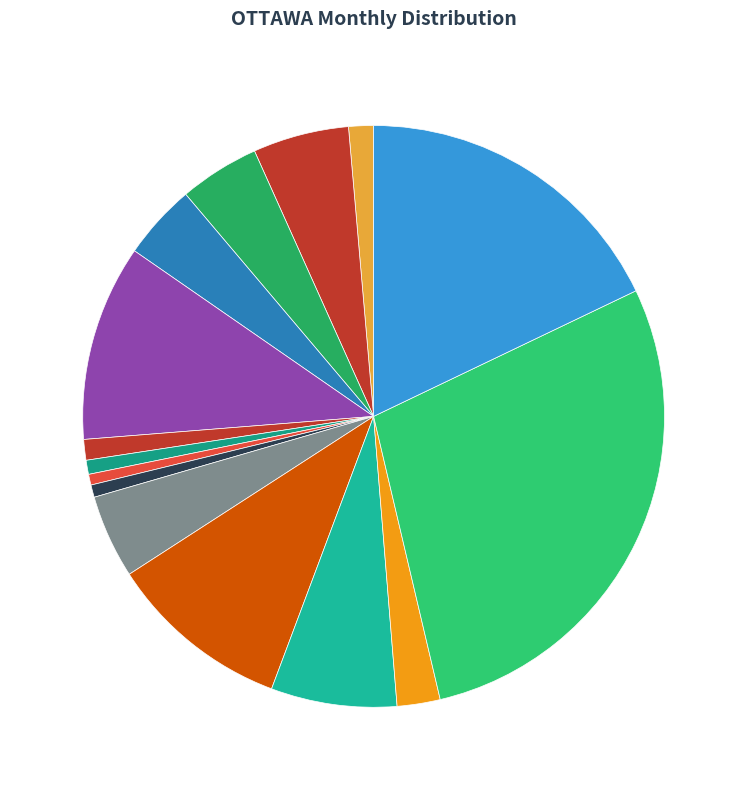

Which has a higher value, 2021-11 or 2021-09?

2021-11